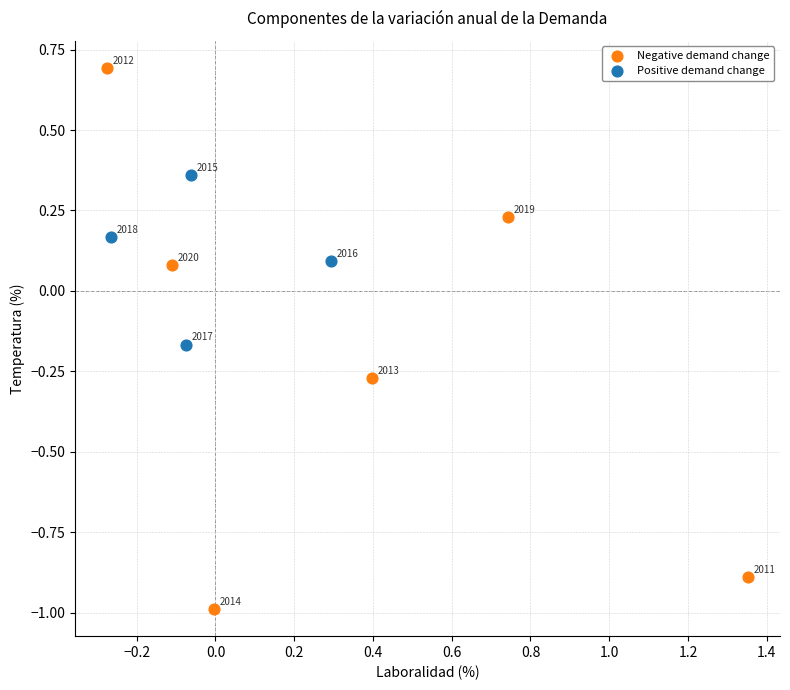

What are all the series names shown in the legend?

Negative demand change, Positive demand change